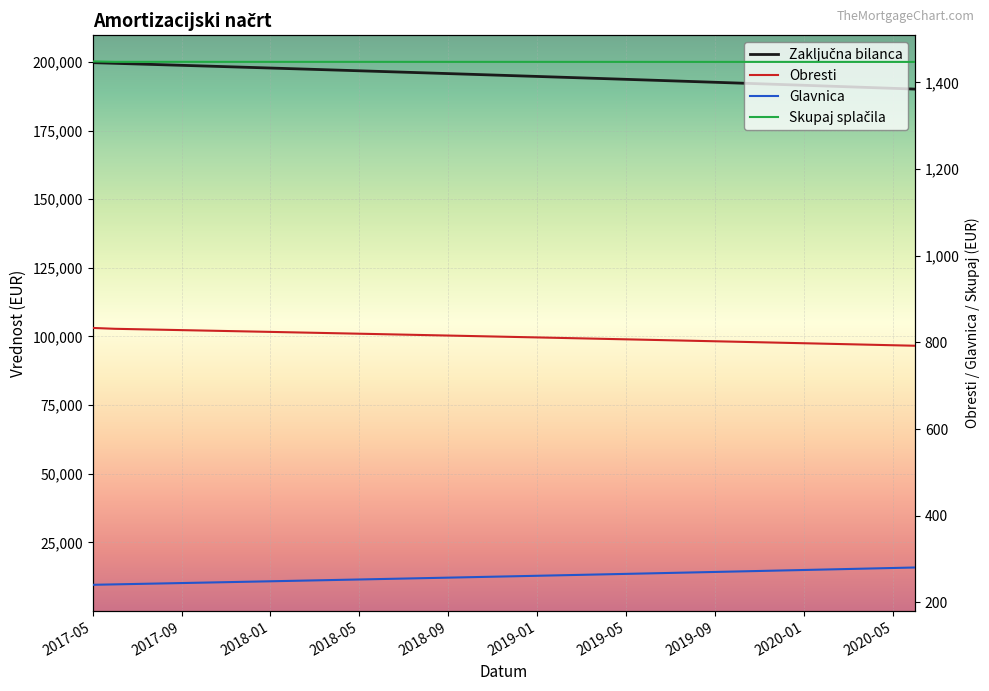

Which category has the highest value across all series?

2017-05